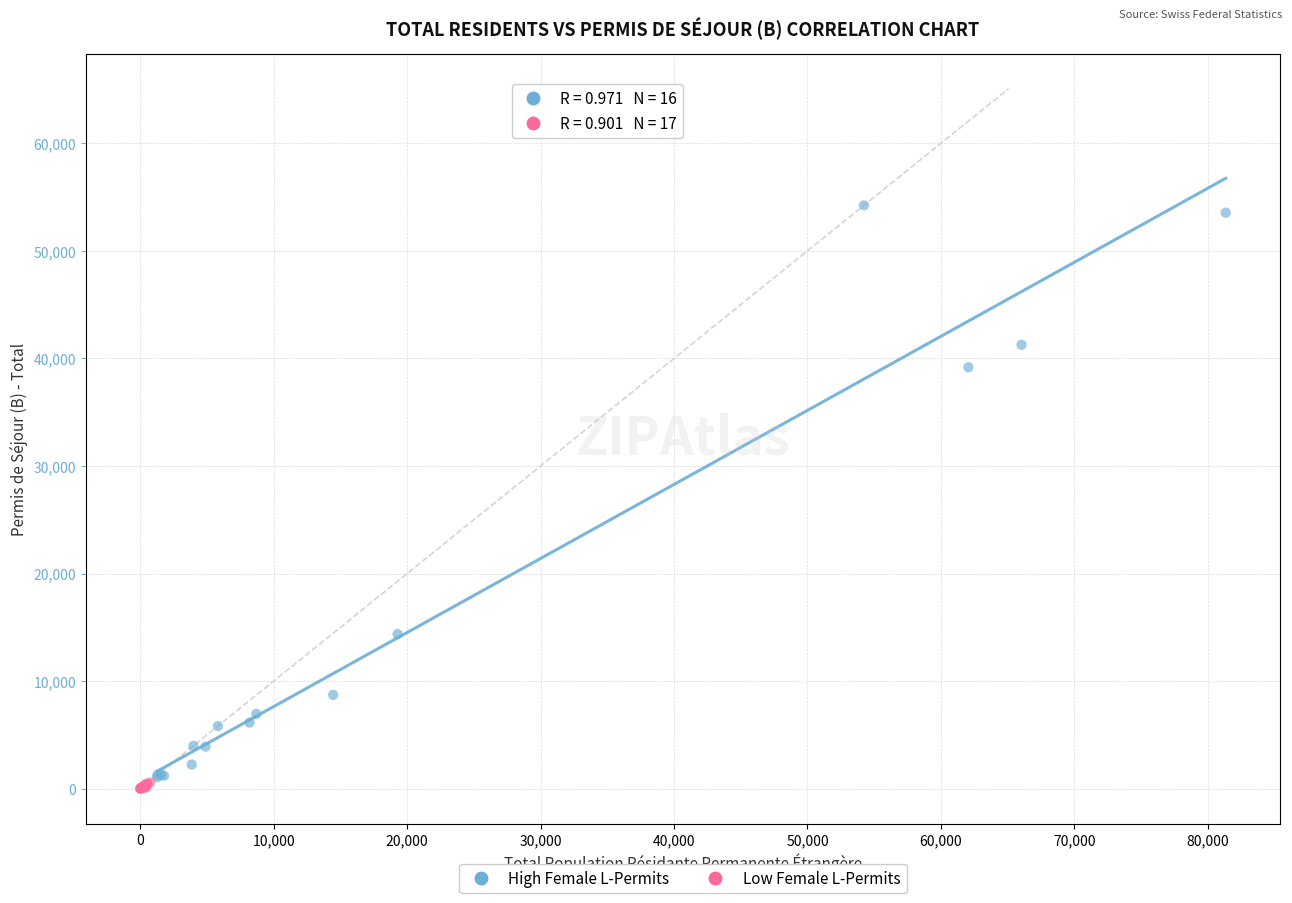

Which series reaches the minimum Y coordinate?

Low Female L-Permits